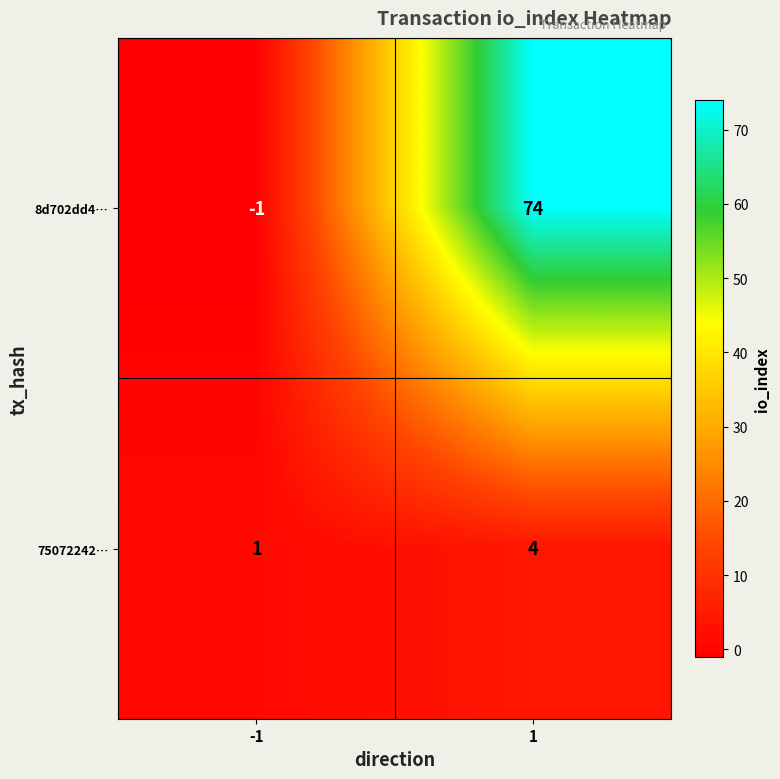

Reading left to right, extract all data points from this chart.

8d702dd4…: -1=-1	1=74
75072242…: -1=1	1=4